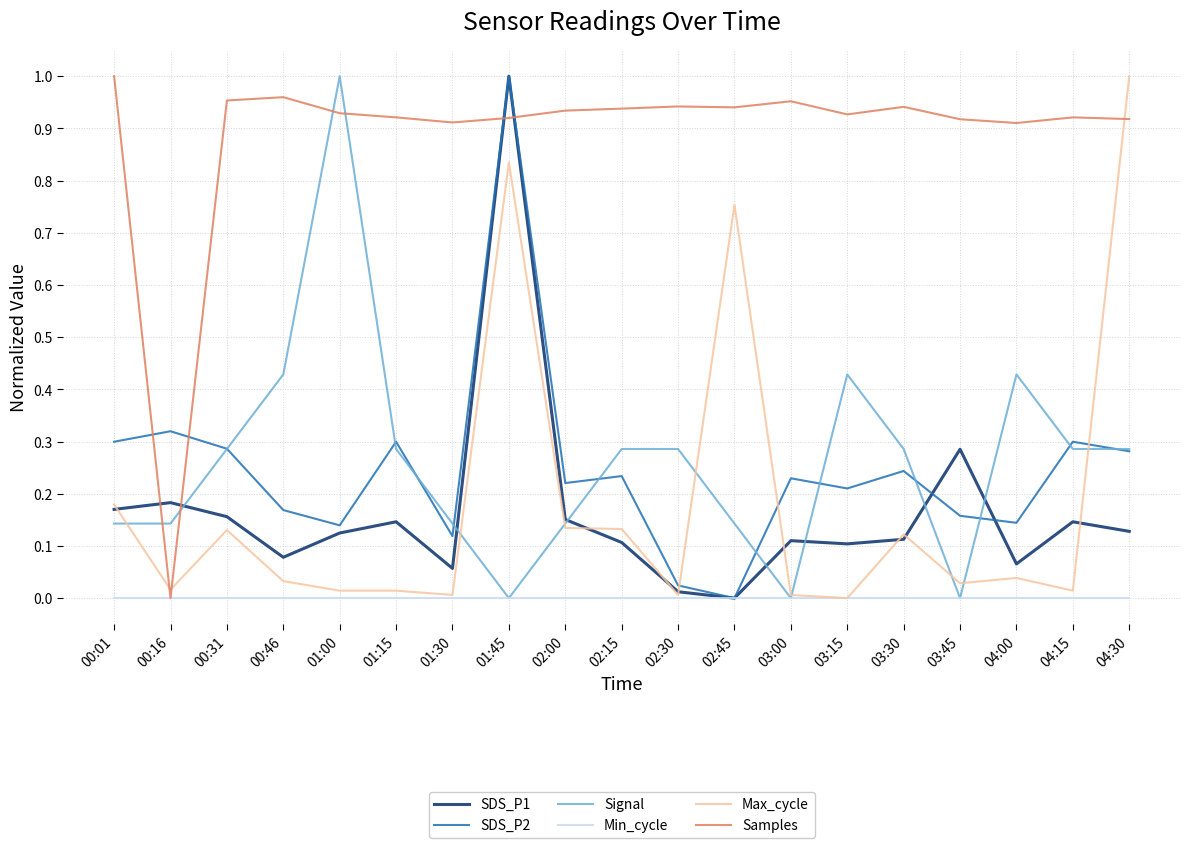

At how many categories does at least one series exceed 0?

19